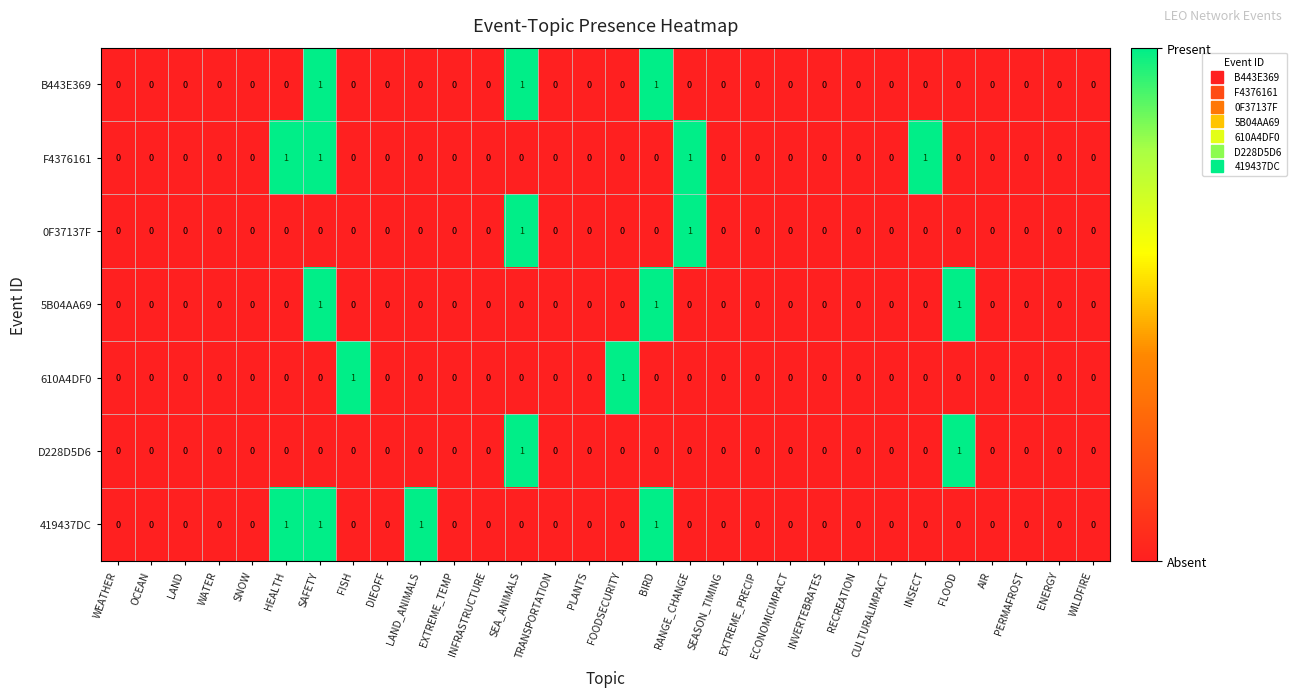

What is the spread (max minus min) of values at BIRD?

1